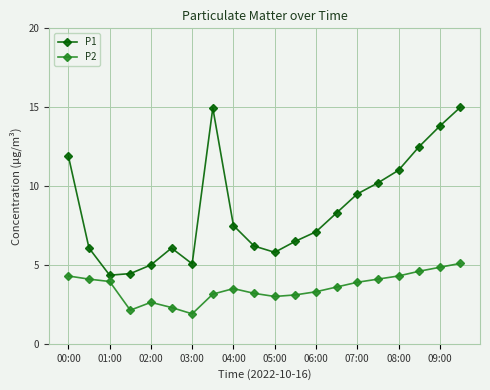

Rank the series by their average value, from lowest to highest.

P2, P1